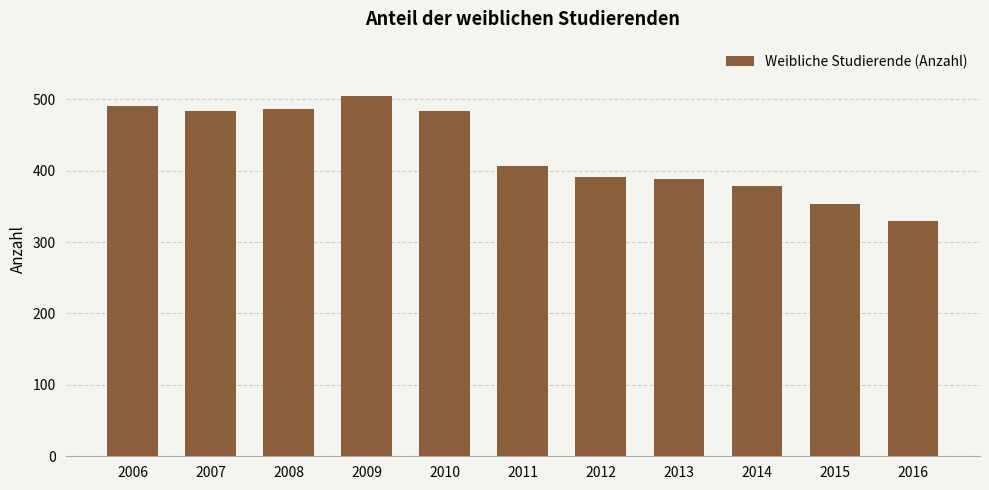

Is it true that the value at 2009 is 714?

False